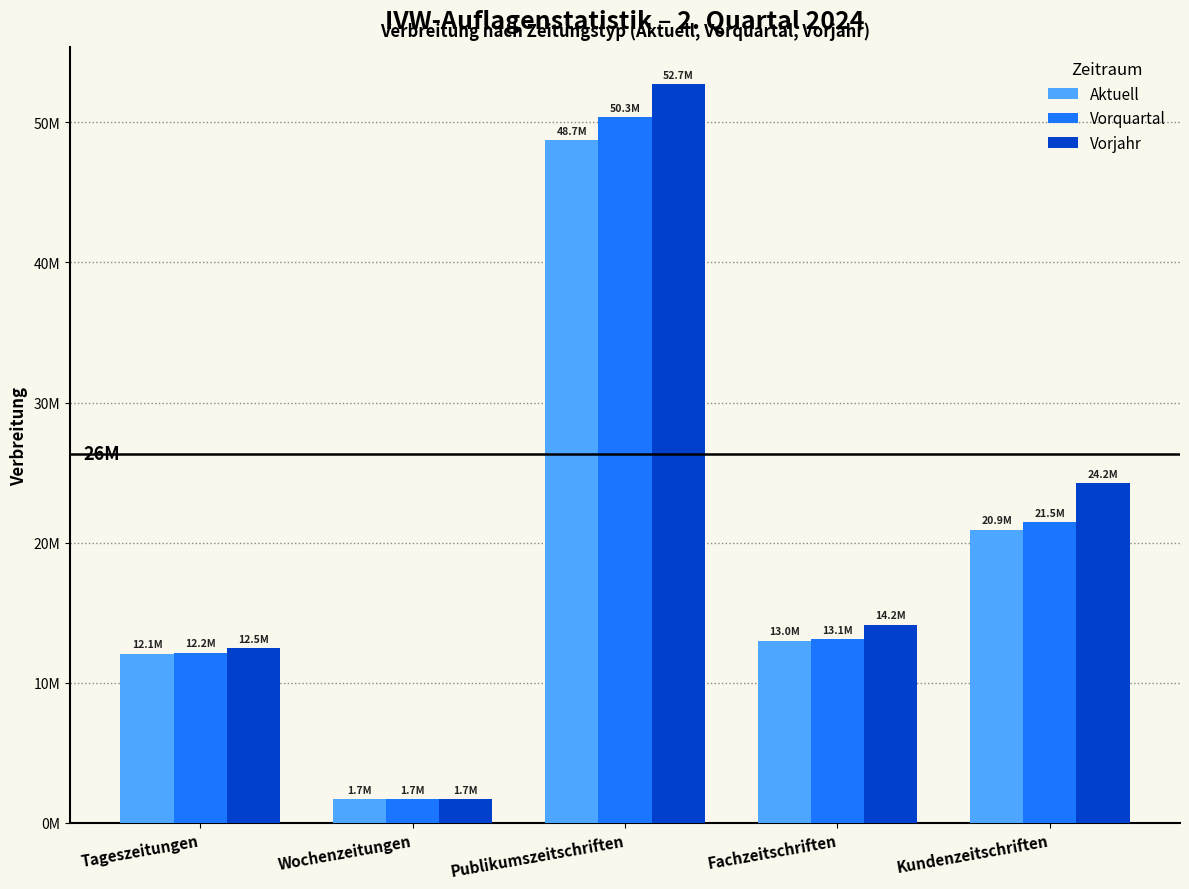

Which series has the largest range (max minus min)?

Vorjahr